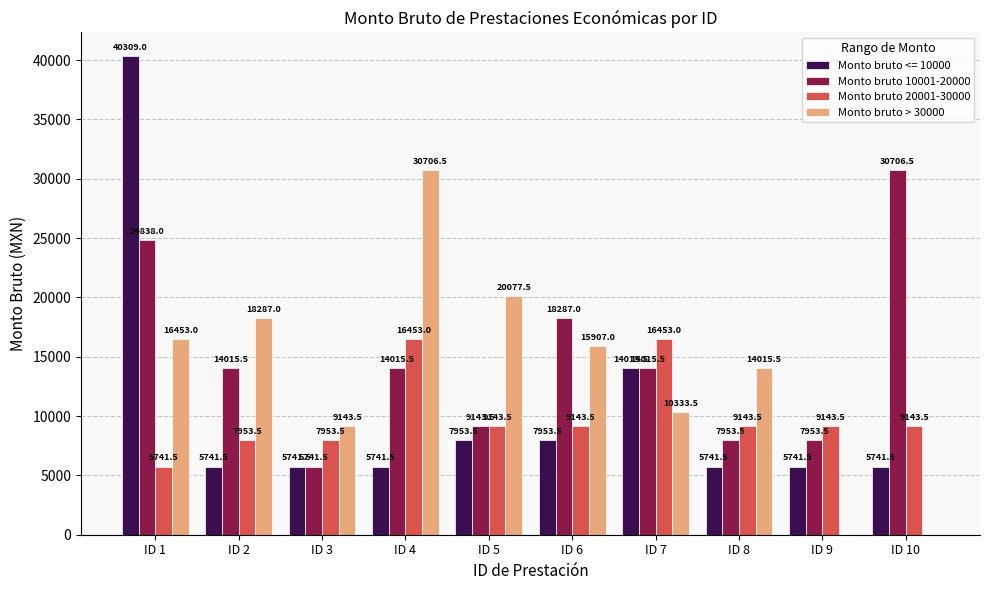

Is it true that Monto bruto <= 10000 equals 9976.6 at ID 2?

False